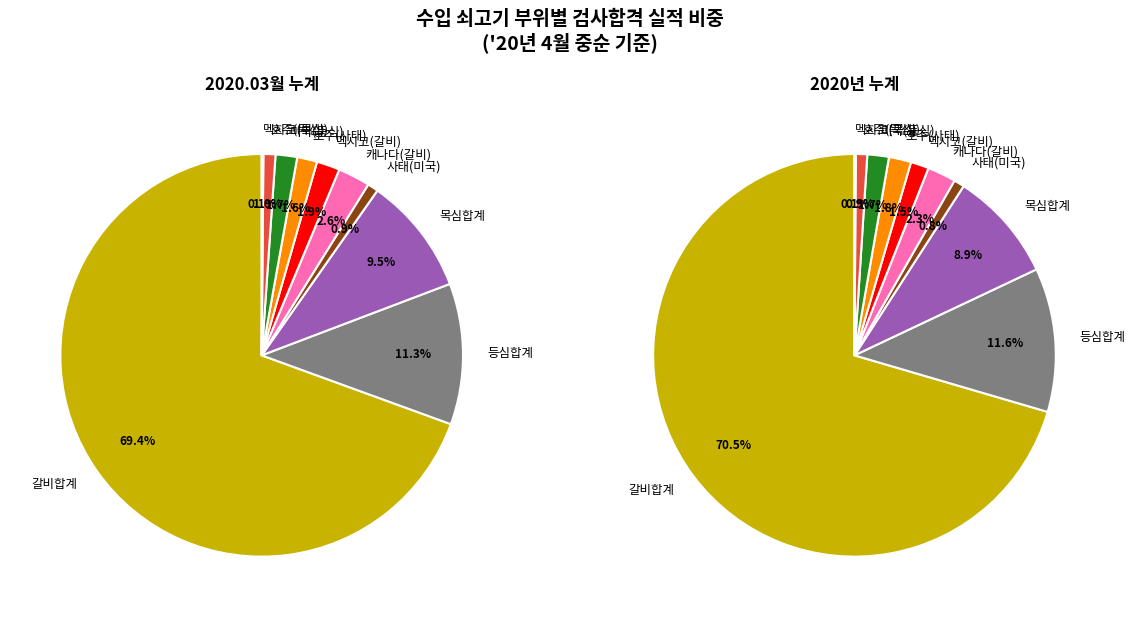

What is the ratio of the value at 미국(등심) to the value at 목심합계?

0.2